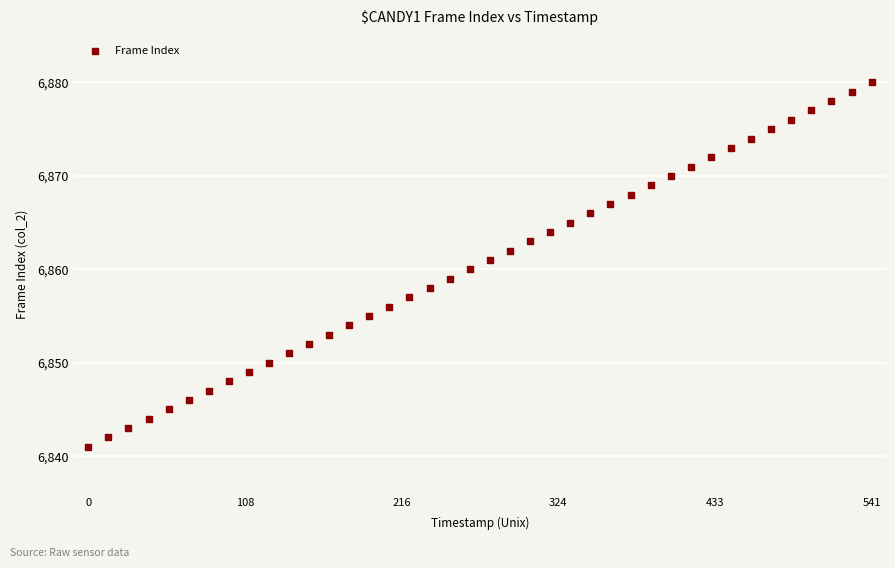

What is the range of Y values (max minus min)?

39